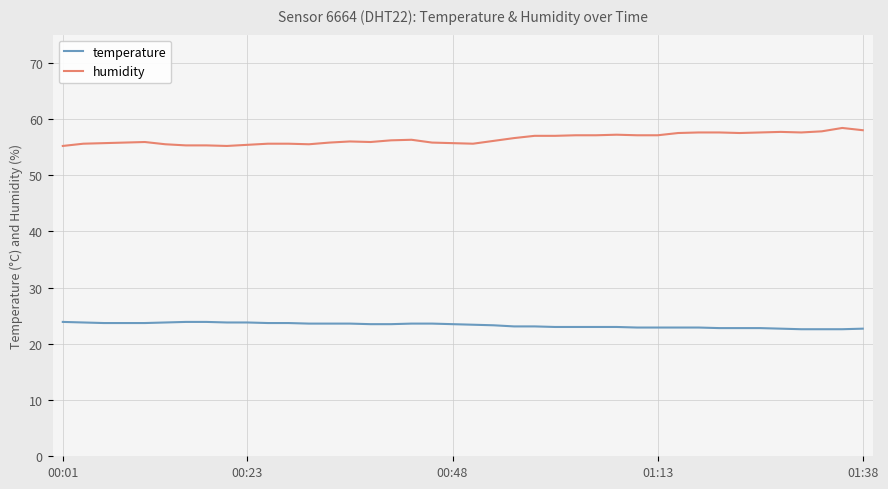

What is the maximum value for temperature?

23.9